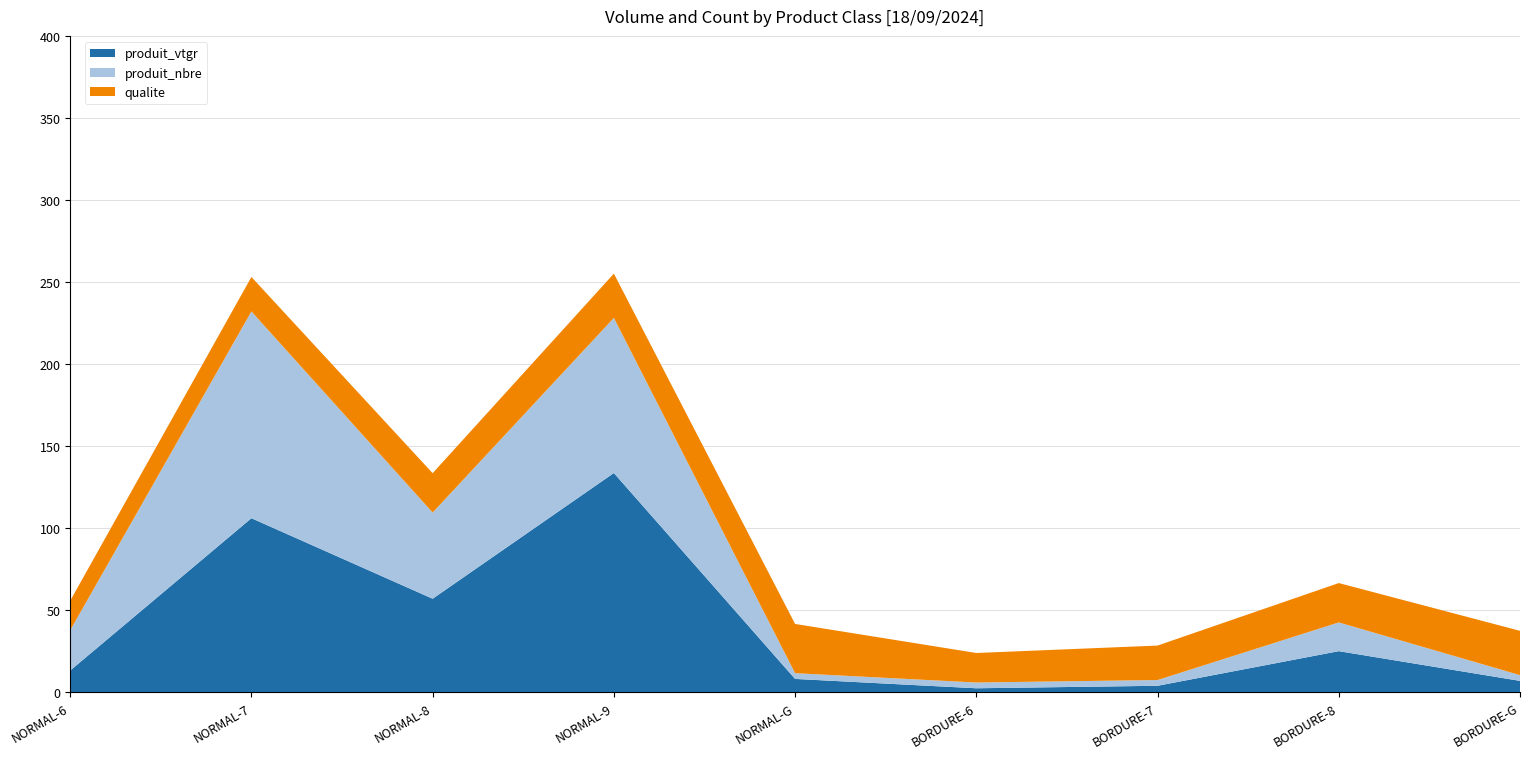

What is the total value across all series at NORMAL-8?

133.5